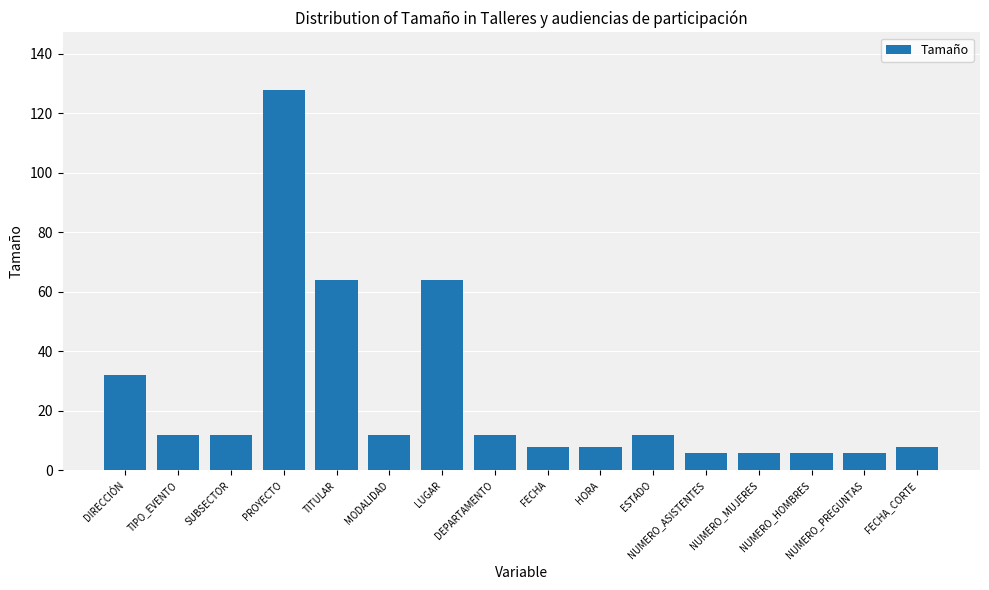

What is the value of the 10th bar from the left?

8